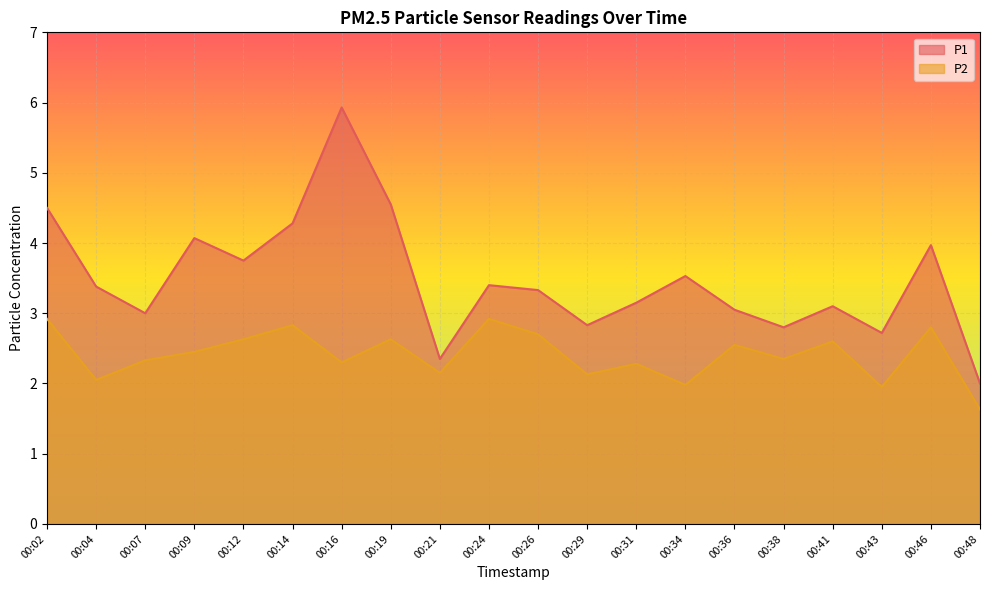

What is the difference between the highest and lowest values at 00:24?

0.5